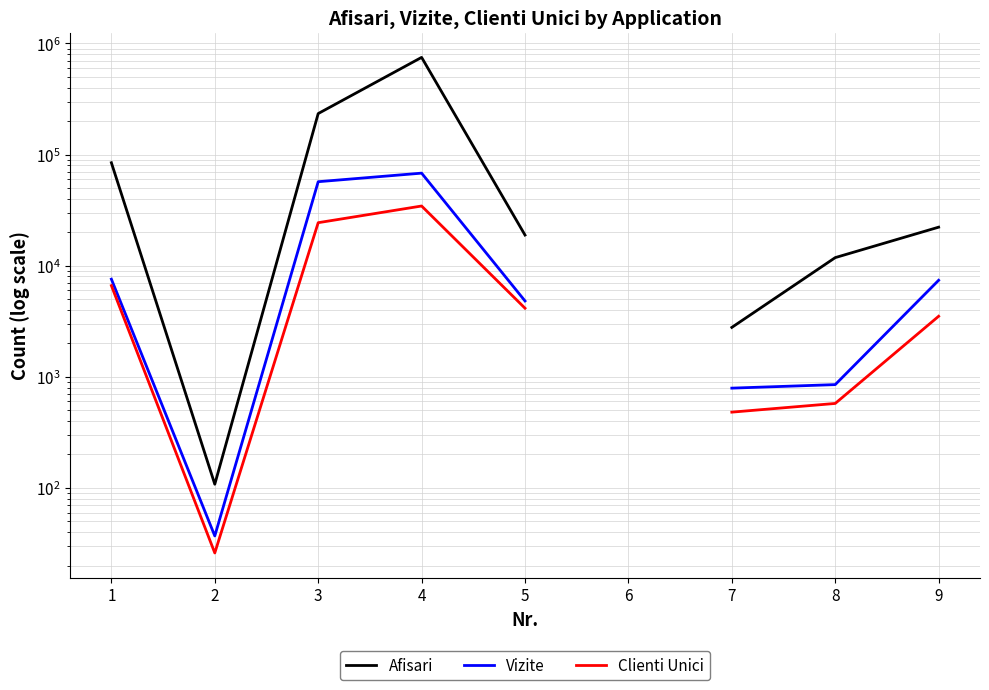

How many values in Clienti Unici are above zero?

8